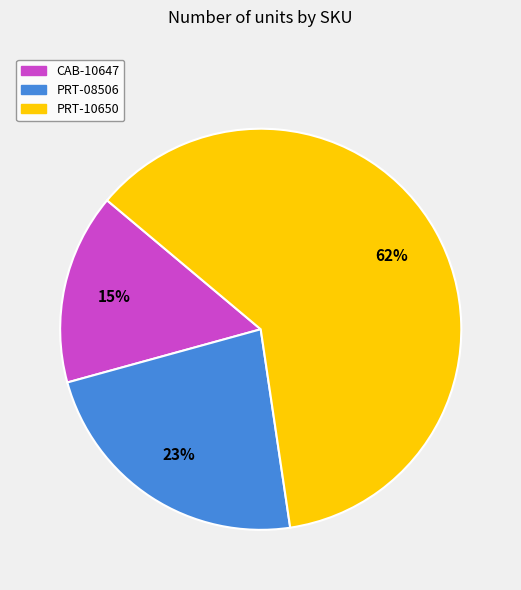

Between PRT-10650 and CAB-10647, which is larger?

PRT-10650